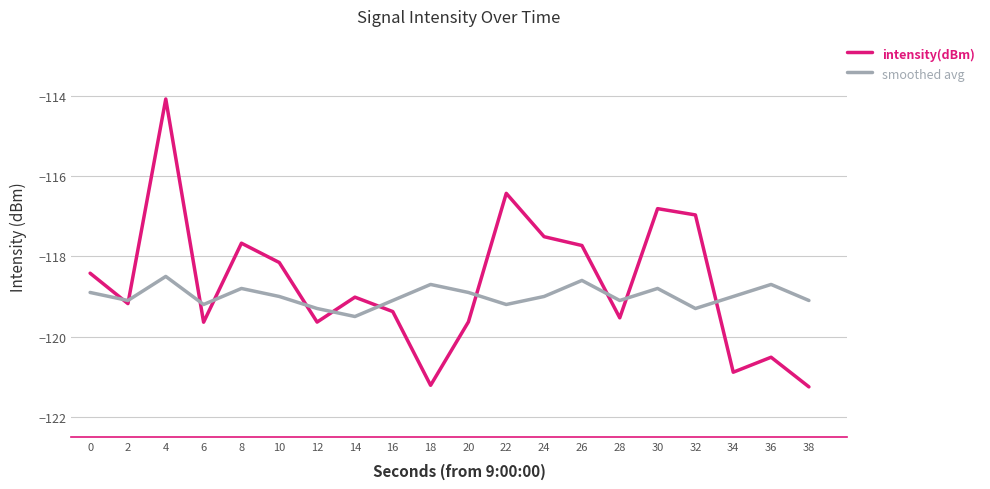

Where is the first local minimum for intensity(dBm)?

2